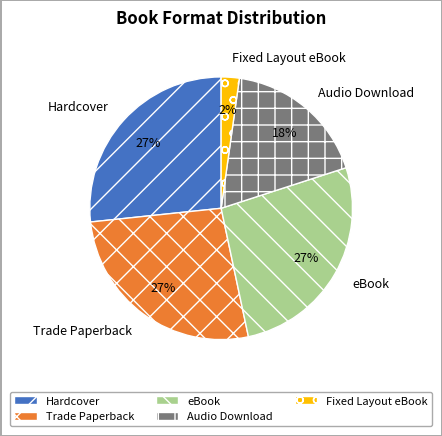

To the nearest percent, what is the average slice percentage?

20%